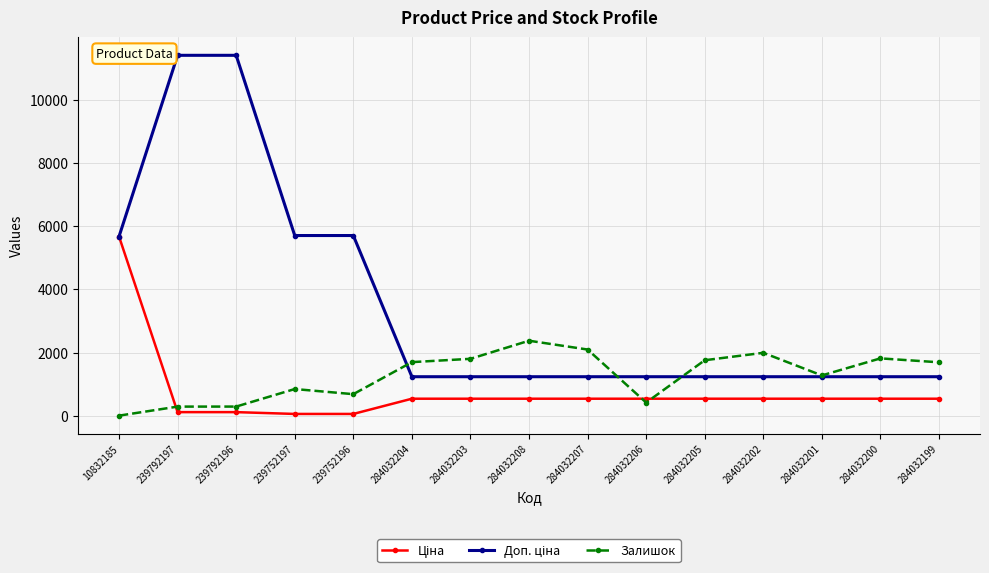

What is the lowest value of the Залишок series?

3.0